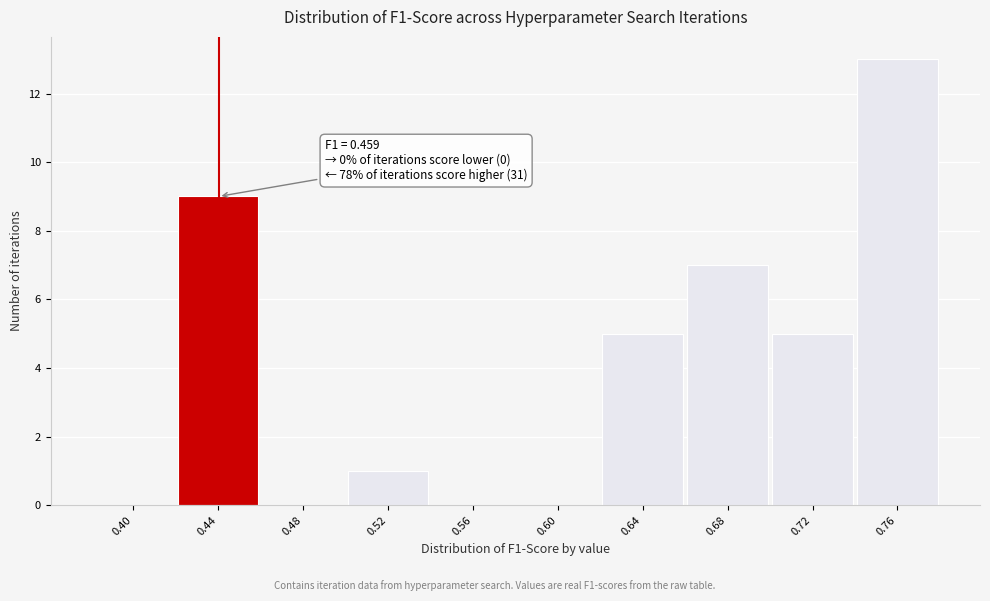

Reading left to right, list all the values displayed in this chart.

0.40=0	0.44=9	0.48=0	0.52=1	0.56=0	0.60=0	0.64=5	0.68=7	0.72=5	0.76=13